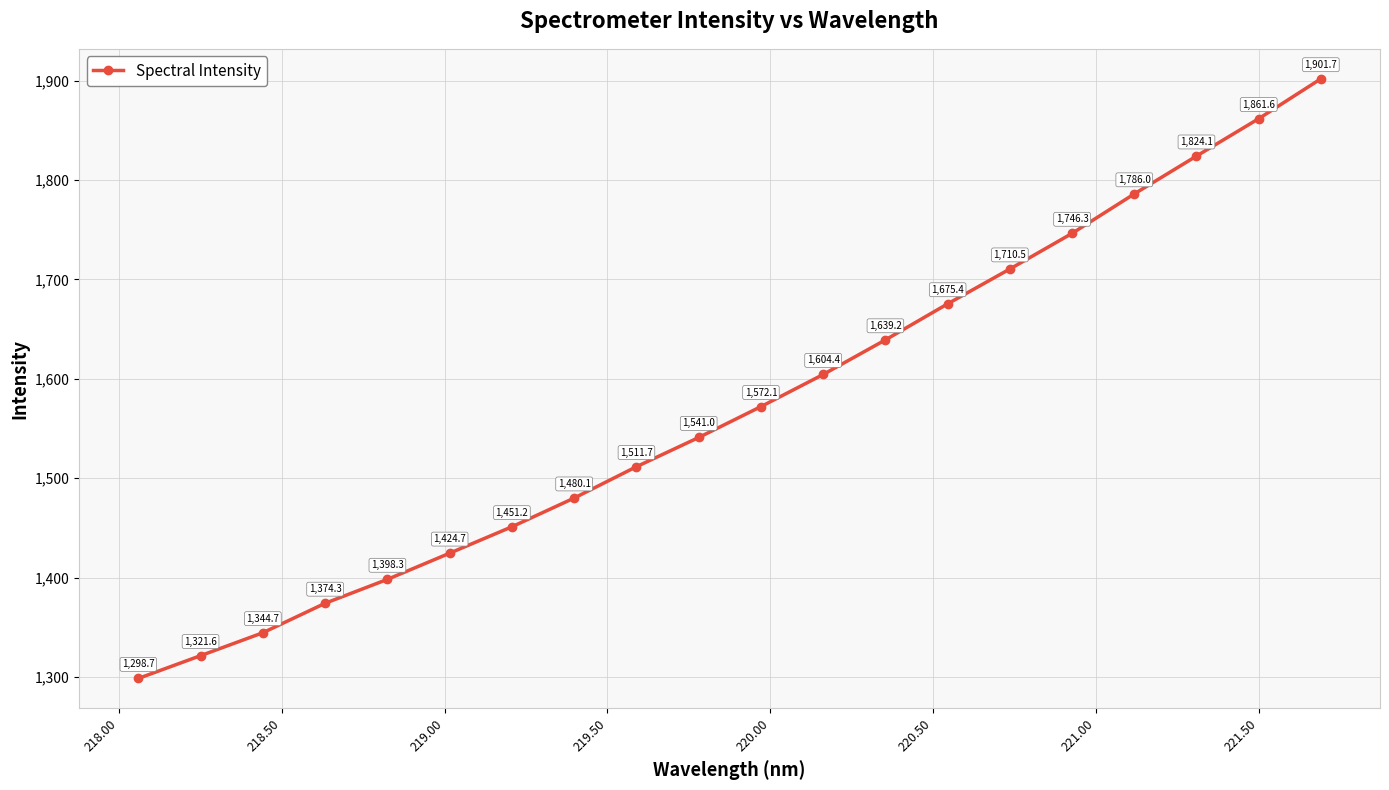

True or false: the data has more than 0 interior local peaks.

False